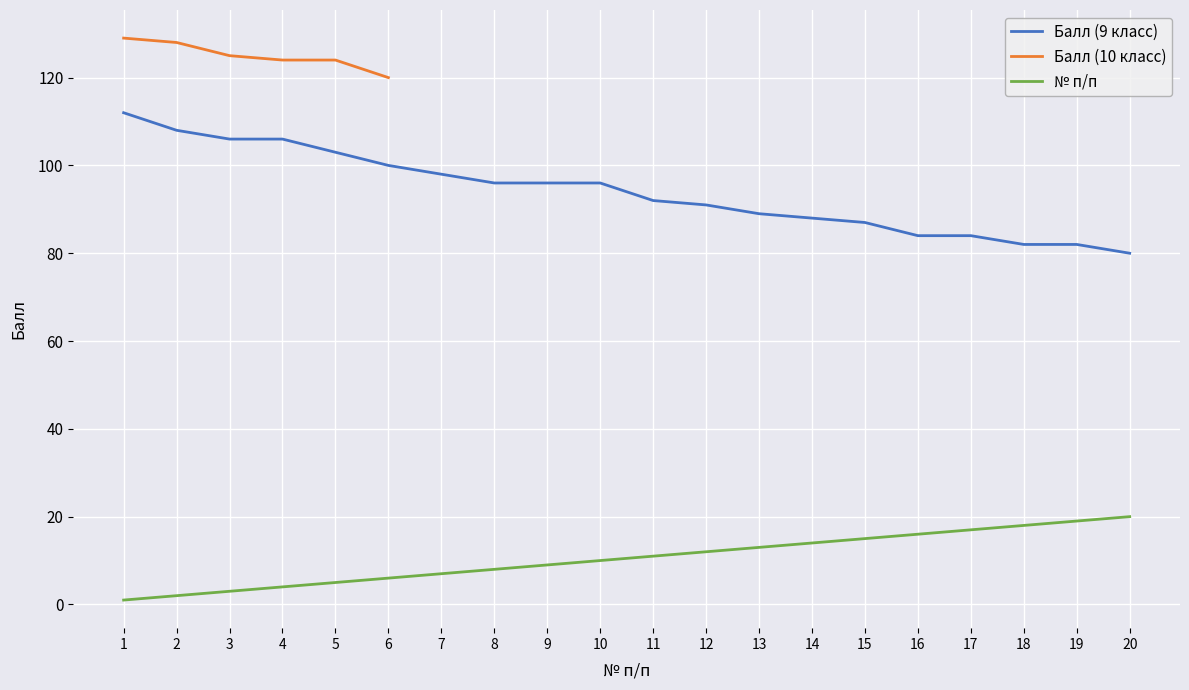

True or false: Балл (9 класс) and № п/п (rank) cross at least once.

False